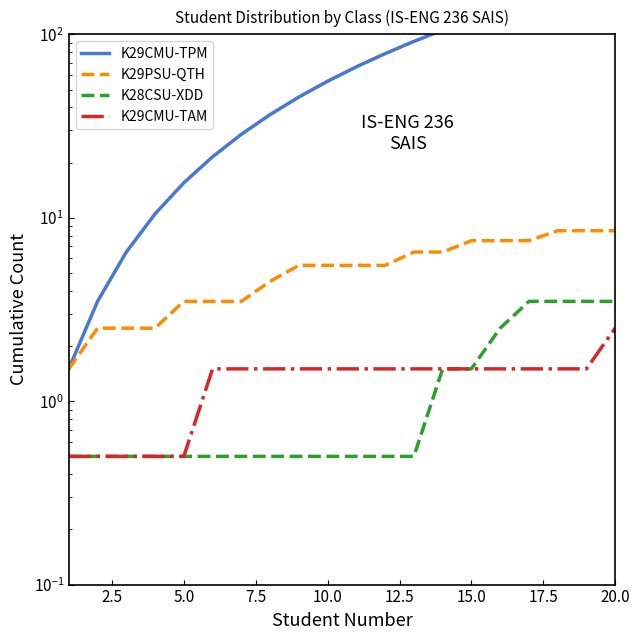

Which series has the largest total across all categories?

K29CMU-TPM